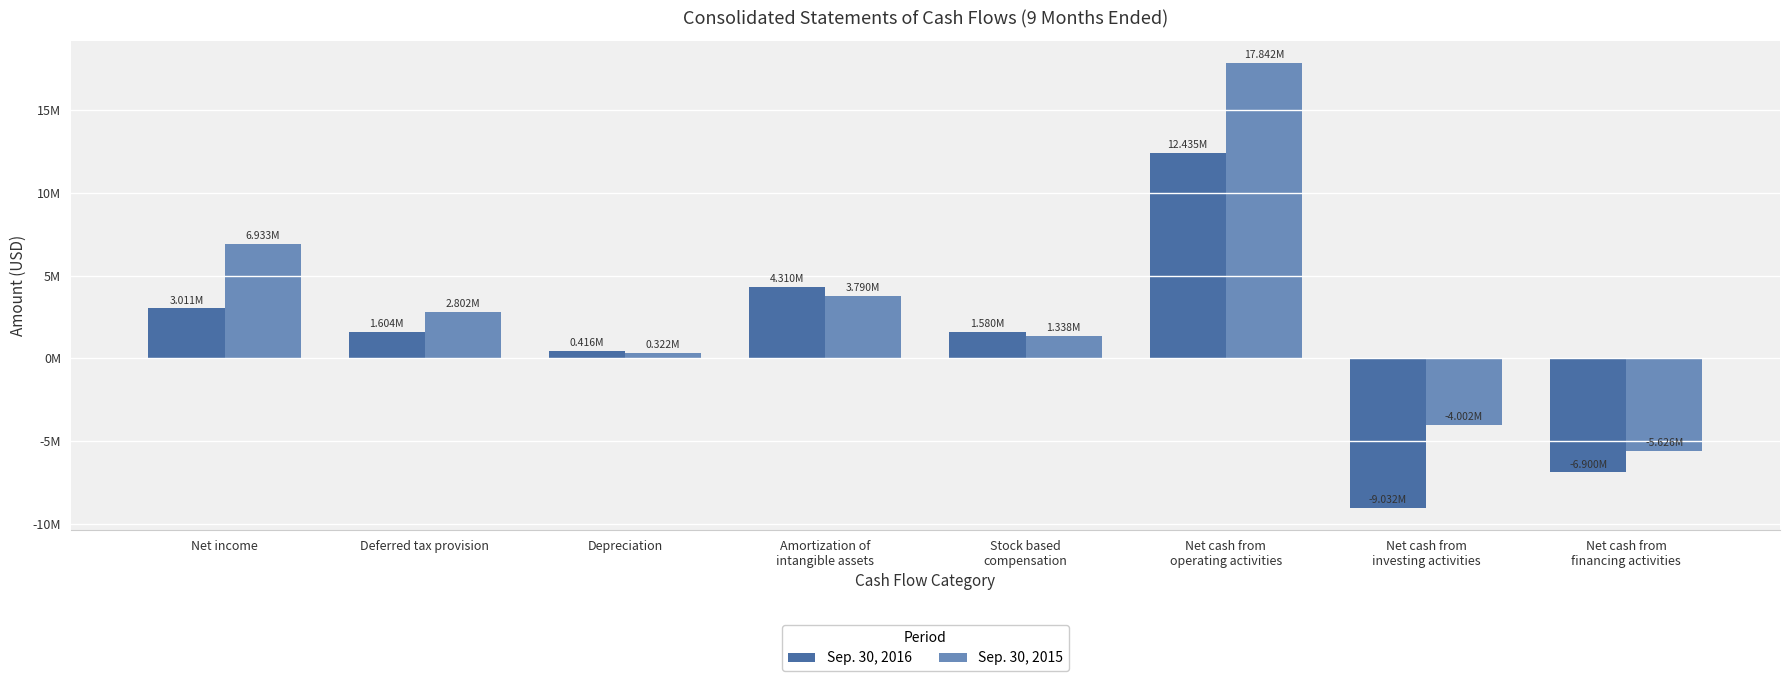

What is the maximum value for Sep. 30, 2016?

12434967